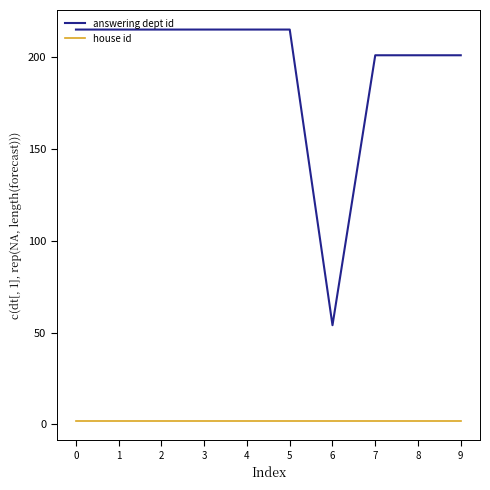

Does the chart have visible grid lines?

No